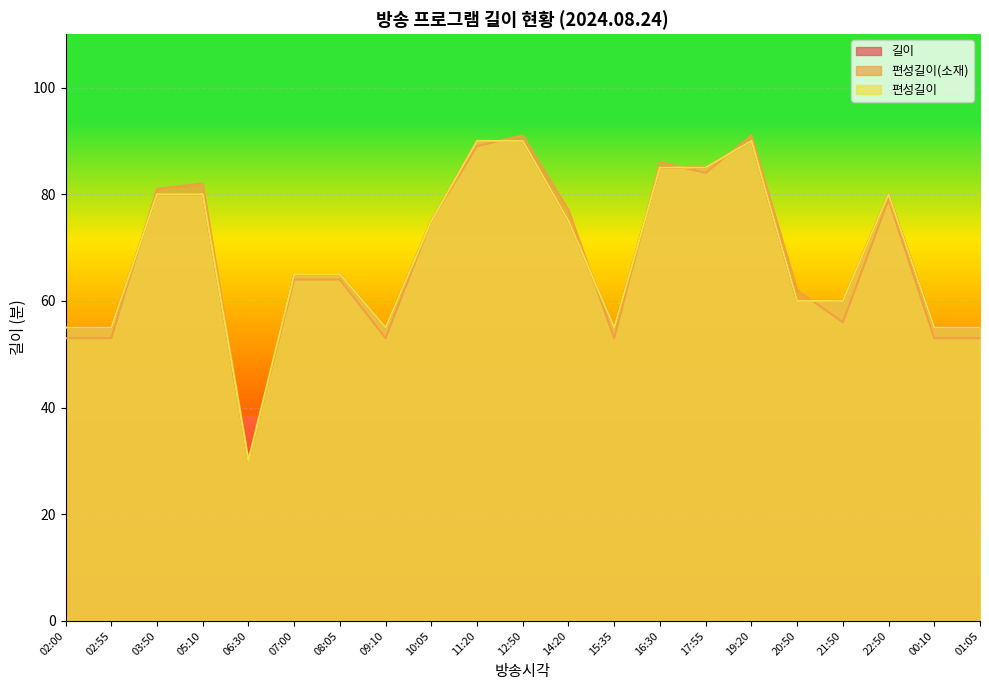

The 길이 series shows 75 at 14:20. True or false?

True